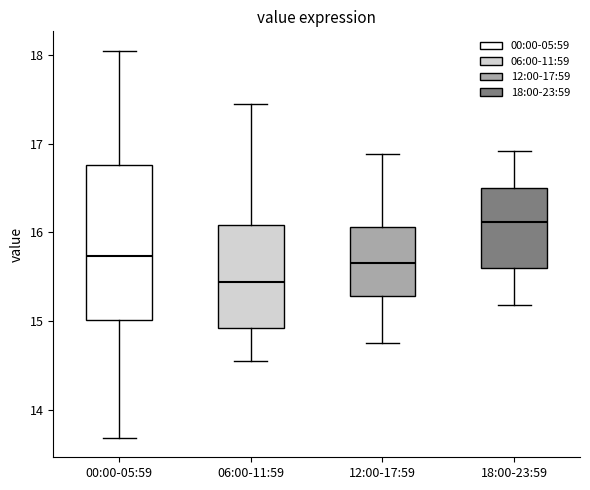

Reading left to right, transcribe this box plot: for each box, give where its median line is, the range the box spans, and where its two whiskers end, as read against the y-axis. The values are not printed on the chart, so give them approximately, as read against the axis.

00:00-05:59: median 15.7, box 15.0 to 16.8, whiskers 13.7 to 18.1
06:00-11:59: median 15.4, box 14.9 to 16.1, whiskers 14.6 to 17.5
12:00-17:59: median 15.7, box 15.3 to 16.1, whiskers 14.8 to 16.9
18:00-23:59: median 16.1, box 15.6 to 16.5, whiskers 15.2 to 16.9